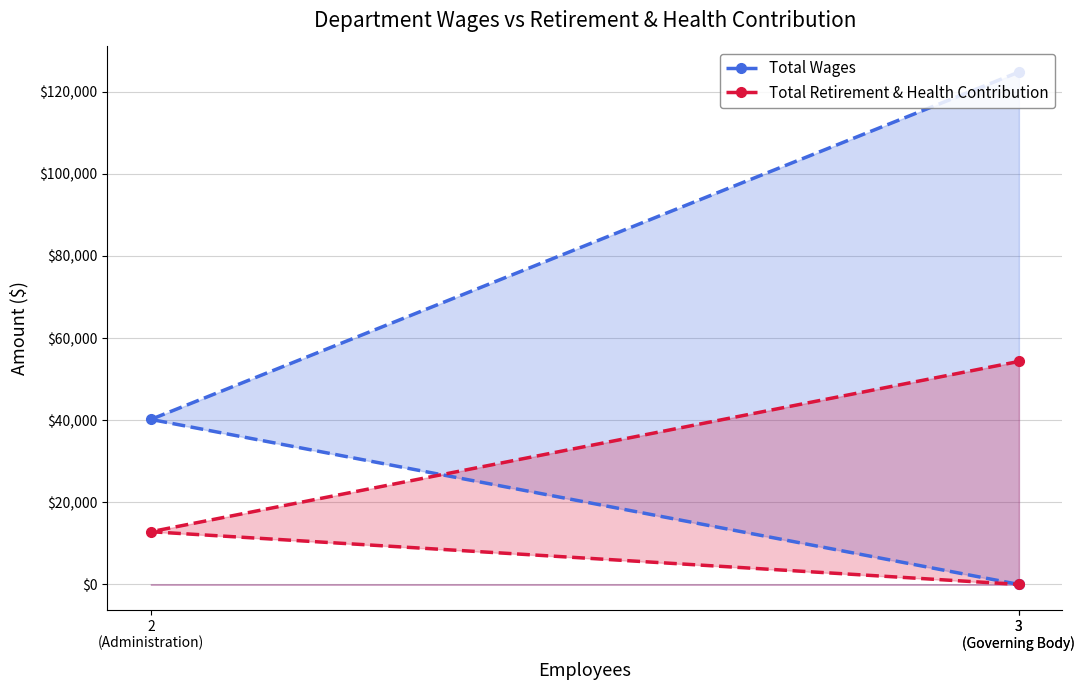

At how many categories does at least one series exceed 83168?

1